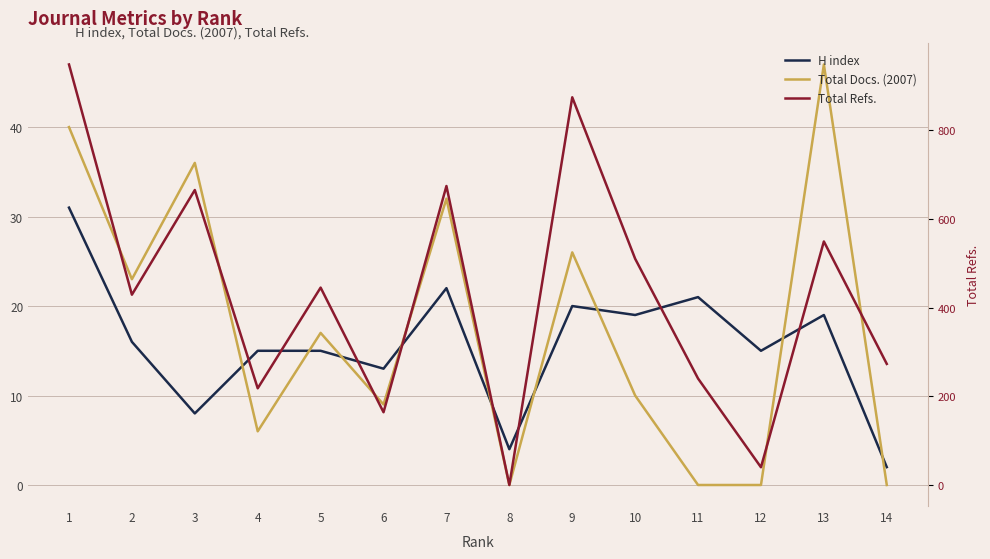

Which series has the largest range (max minus min)?

Total Refs.